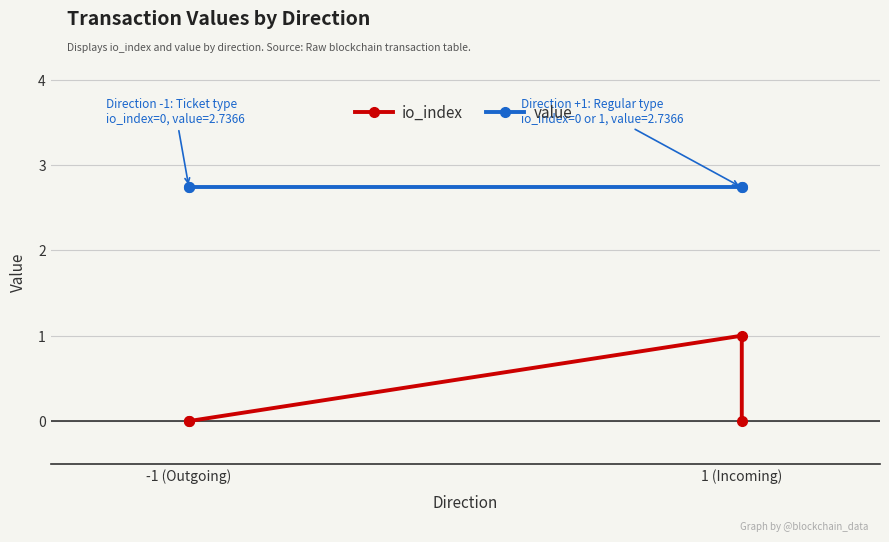

True or false: io_index has more than 0 interior local peaks.

True